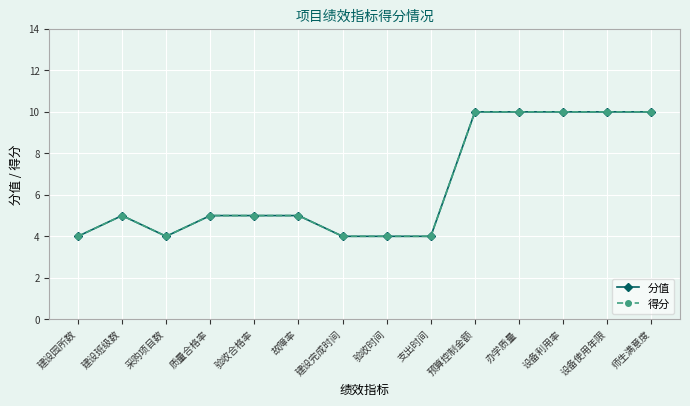

What is the difference between the second highest and minimum values in the 得分 series?

6